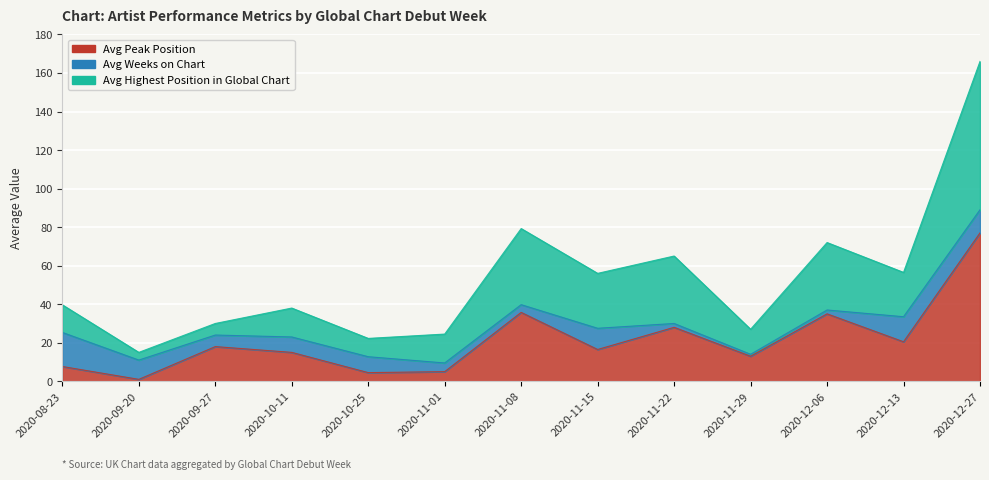

True or false: Avg Peak Position has a value of 1.0 at 2020-09-20.

True